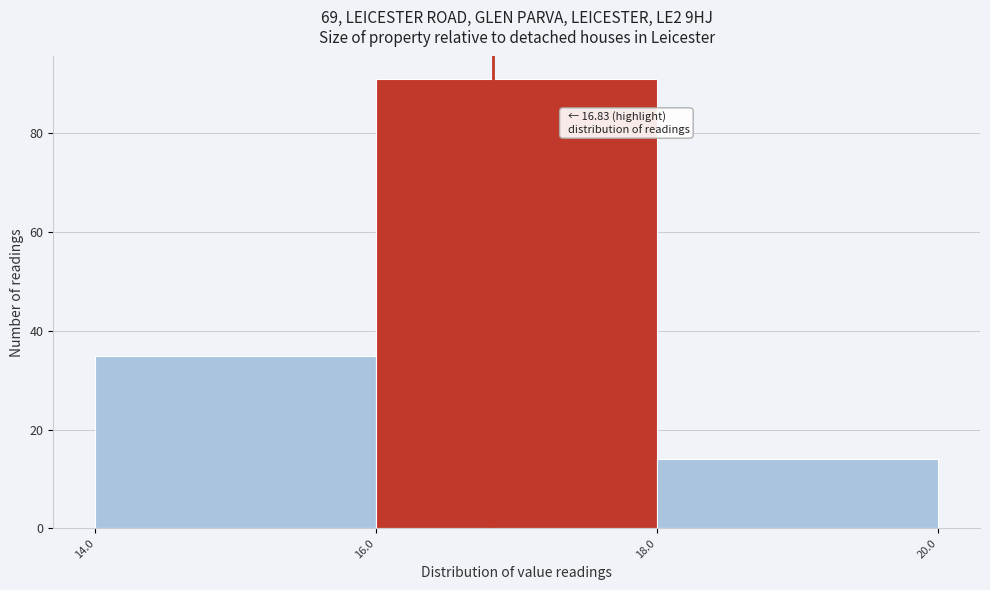

Over which range of the x-axis is the bar tallest?

16.0 to 18.0